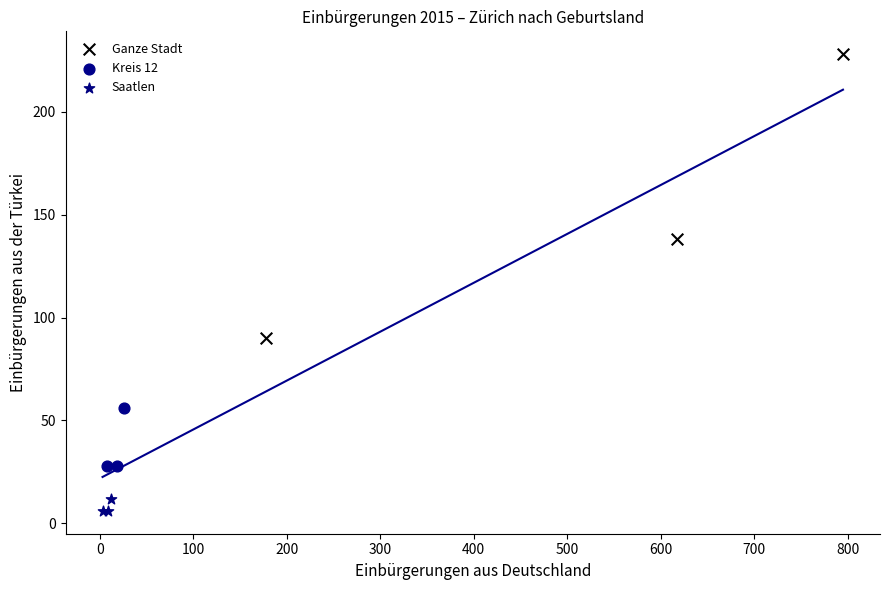

Which series reaches the minimum Y coordinate?

Saatlen